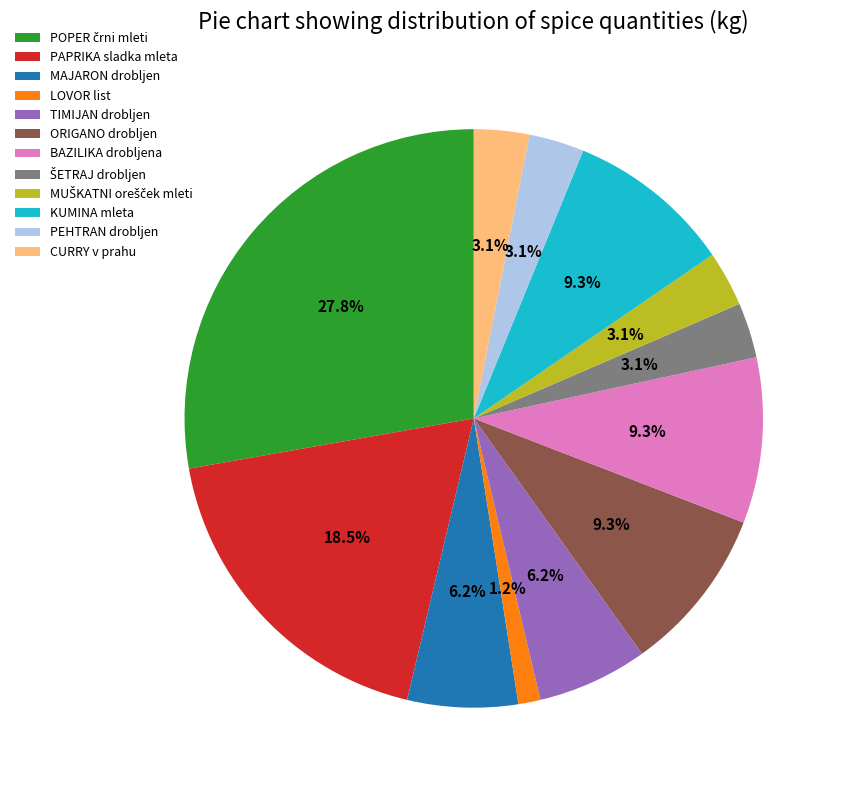

What is the smallest slice in the pie chart?

LOVOR list